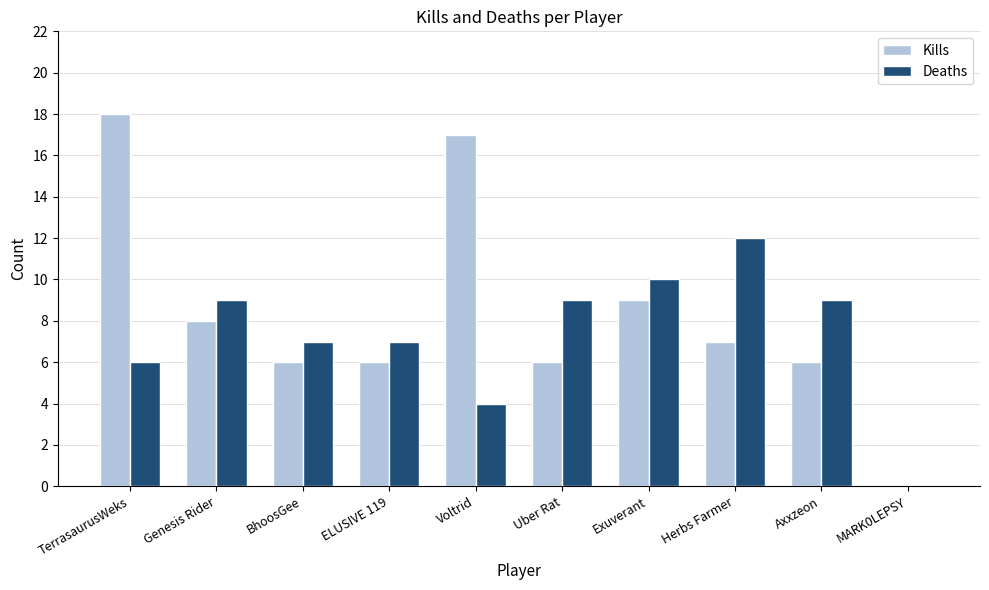

Is it true that Kills equals 6 at MARK0LEPSY?

False